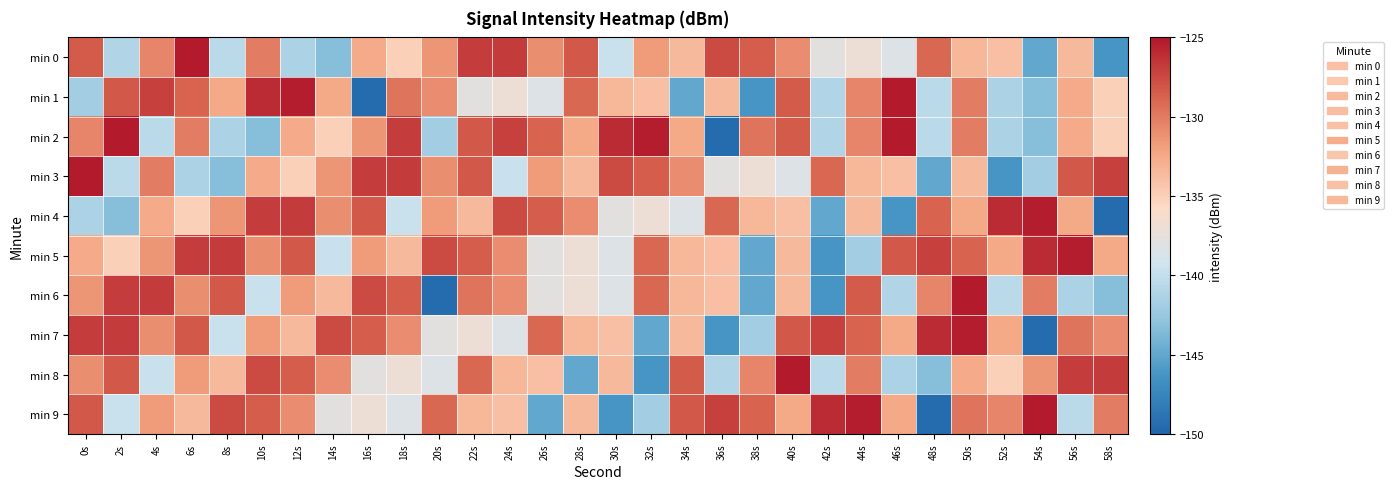

What is the difference between the highest and lowest values at 52s?

20.2